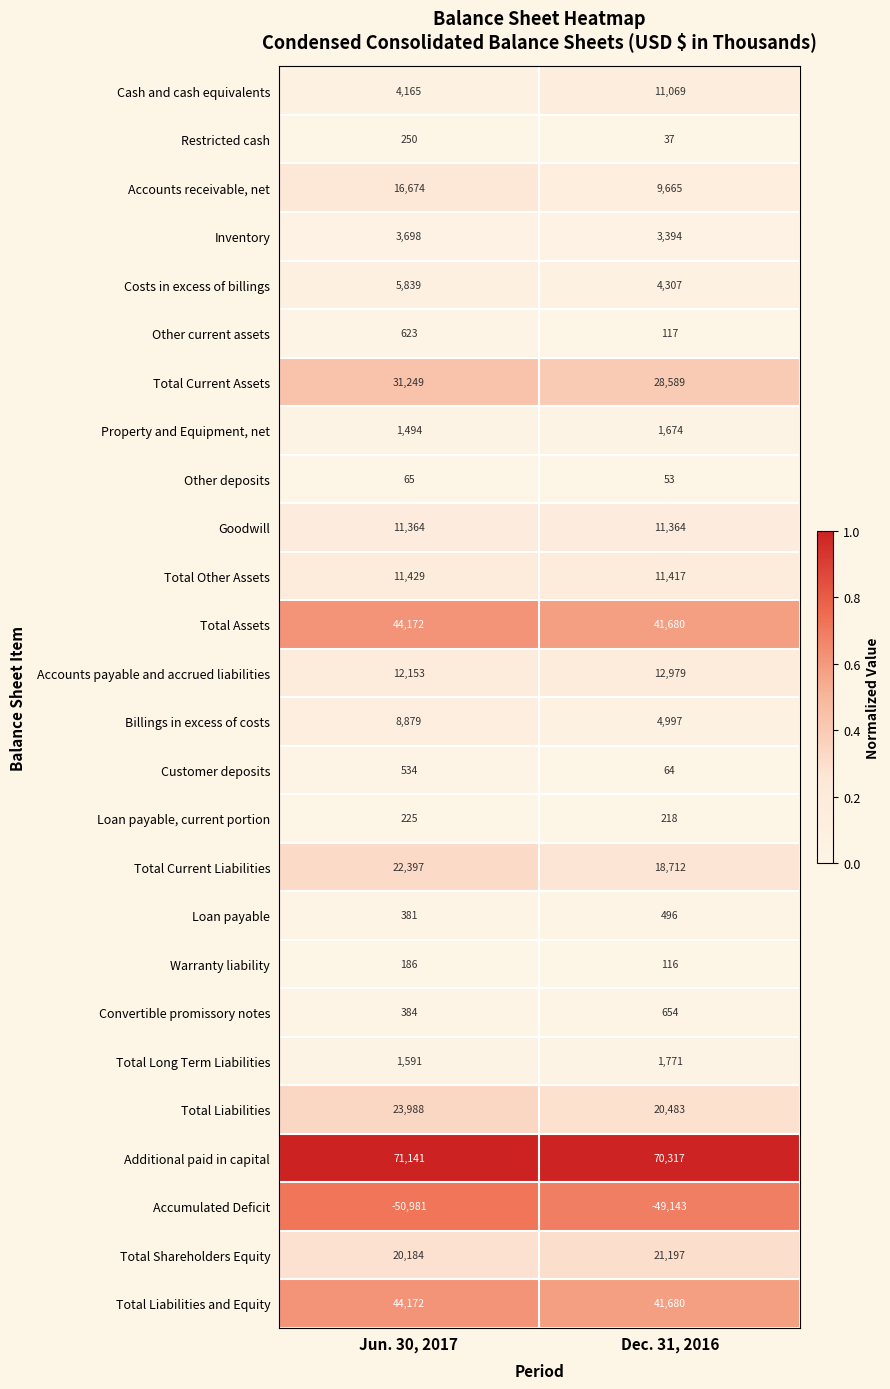

At which category is the sum across all series the highest?

Jun. 30, 2017